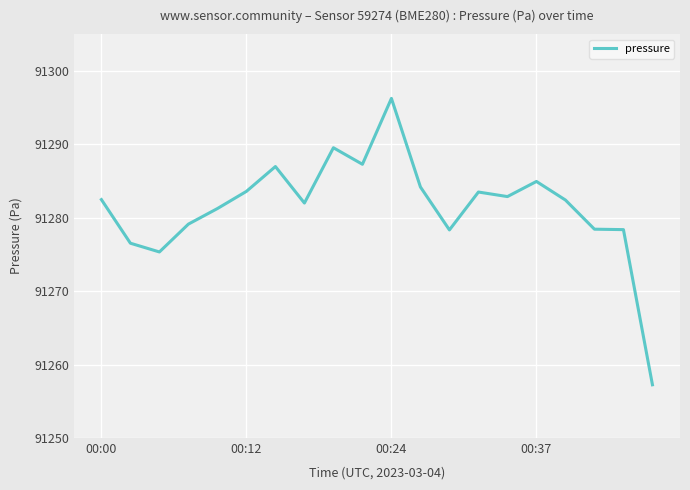

What is the difference between the maximum and minimum values?

39.0